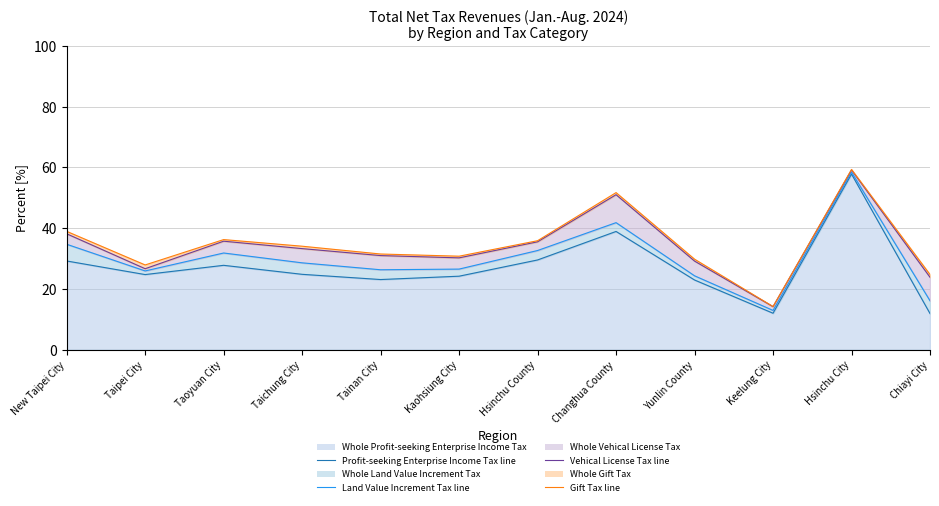

True or false: Land Value Increment Tax ratio and Gift Tax ratio cross at least once.

False